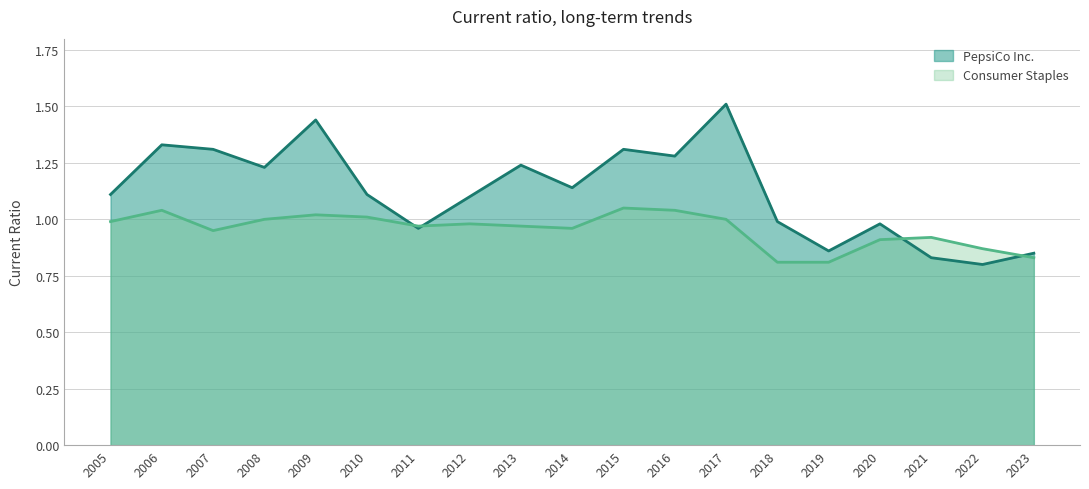

Rank the series by their average value, from highest to lowest.

PepsiCo Inc., Consumer Staples